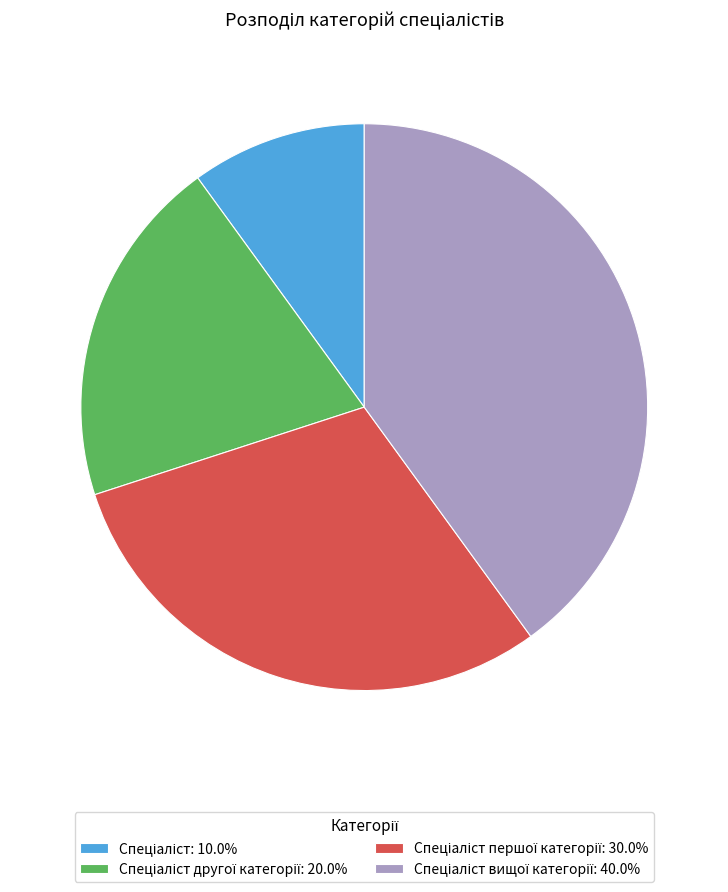

Is there a majority slice in this chart?

No